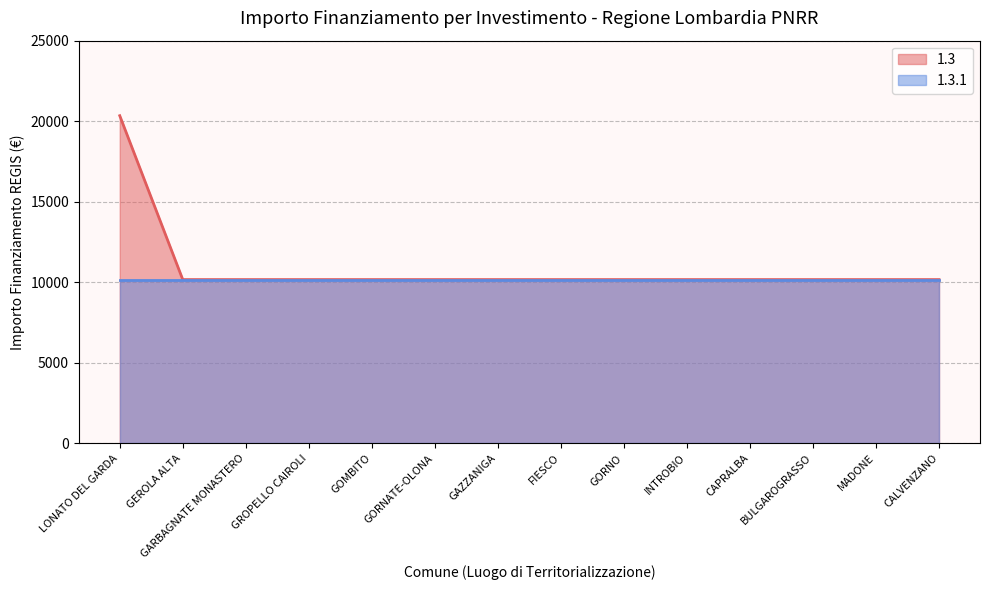

What is the sum of the values at GEROLA ALTA and GOMBITO?

20344